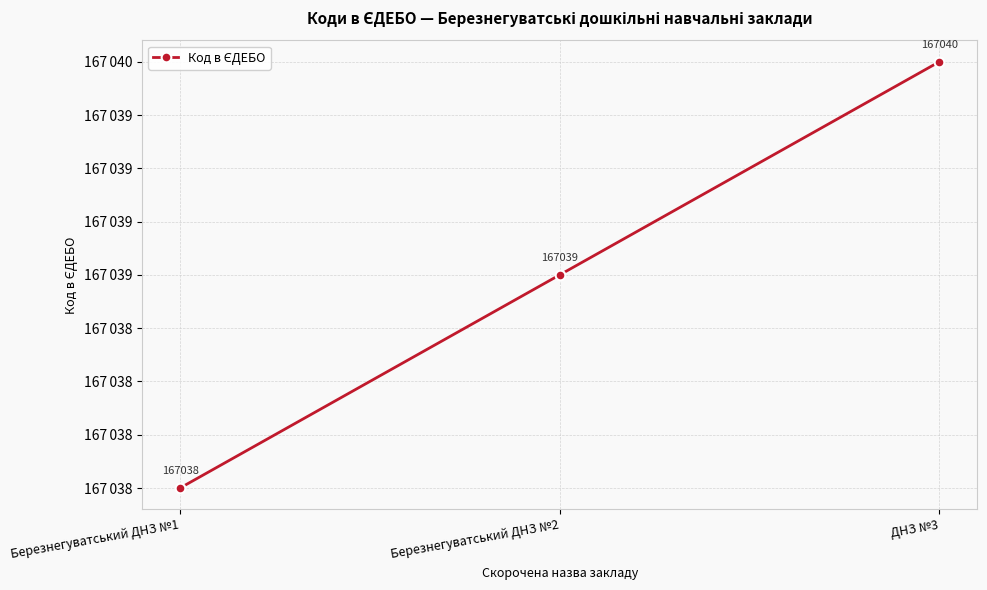

Which category has the highest value across all series?

ДНЗ №3